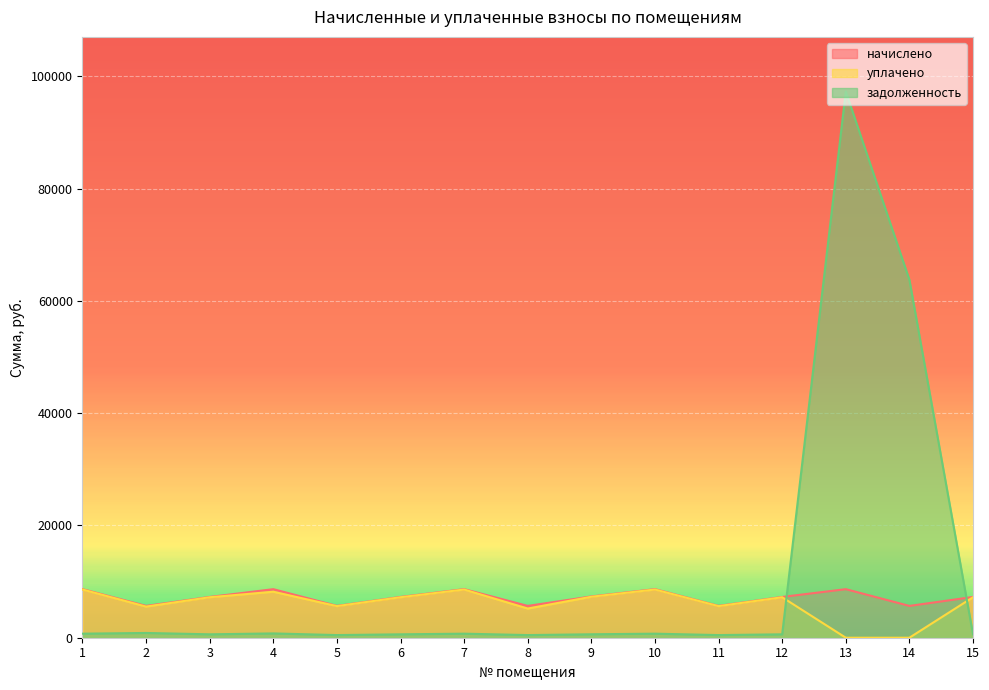

Which series has the largest total across all categories?

задолженность